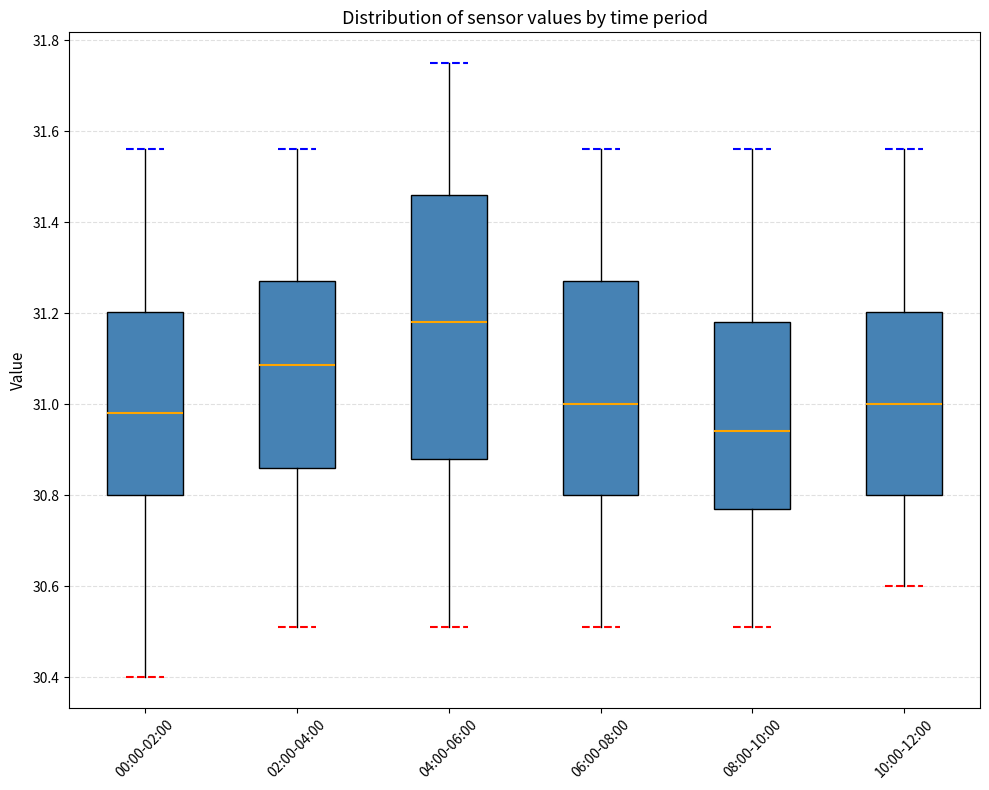

Which box has the highest median line?

04:00-06:00